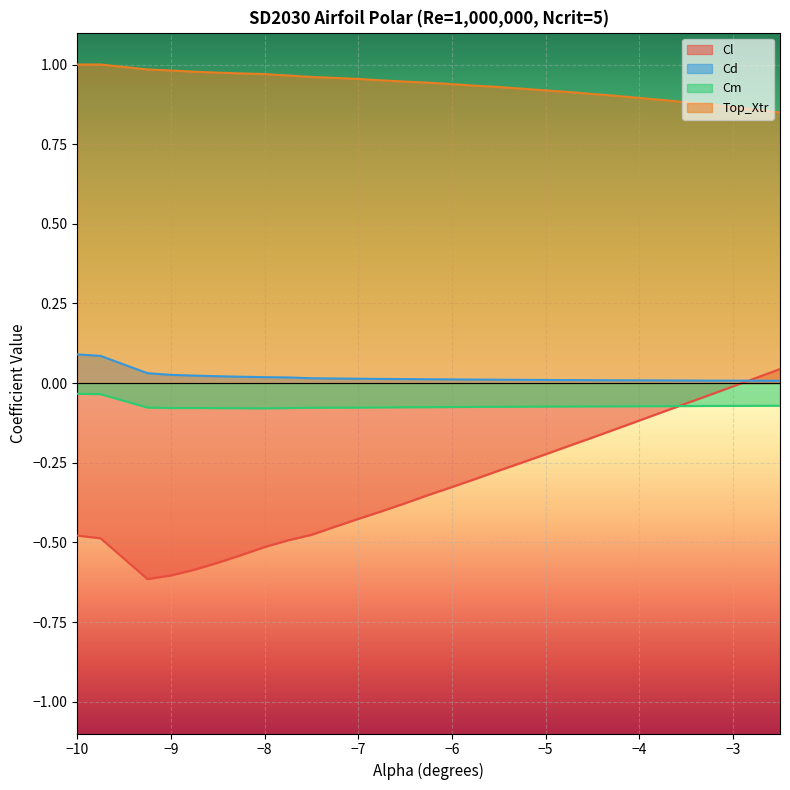

Is it true that Cd equals 0.0 at −10?

False